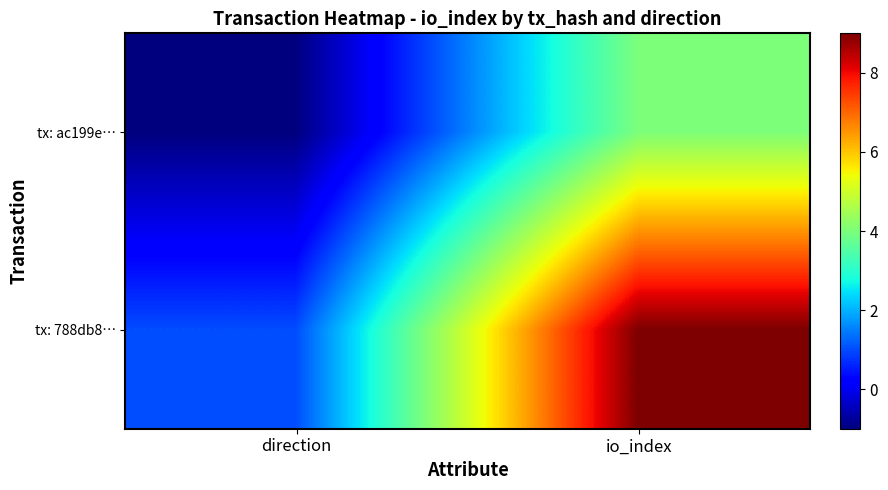

List the series in order of their peak value, highest first.

tx: 788db8…, tx: ac199e…